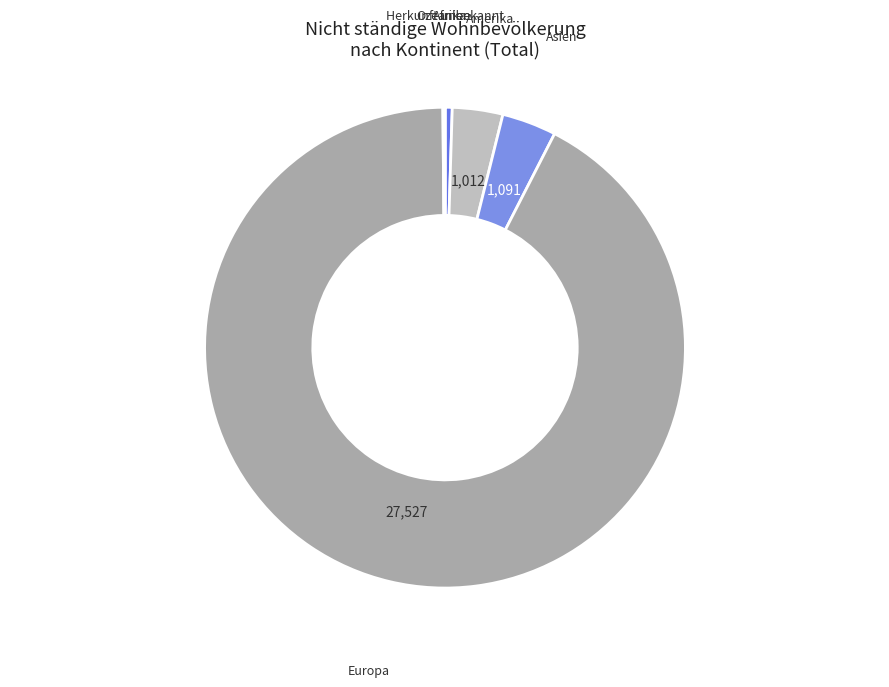

The Afrika slice represents 0% of the pie. True or false?

True